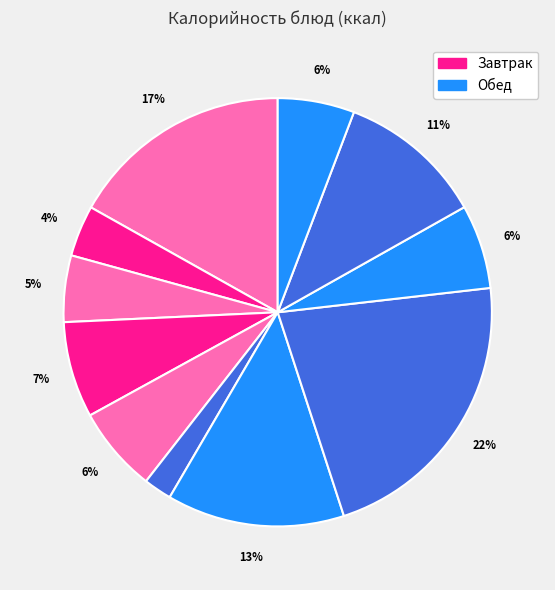

To the nearest percent, what is the average slice percentage?

9%